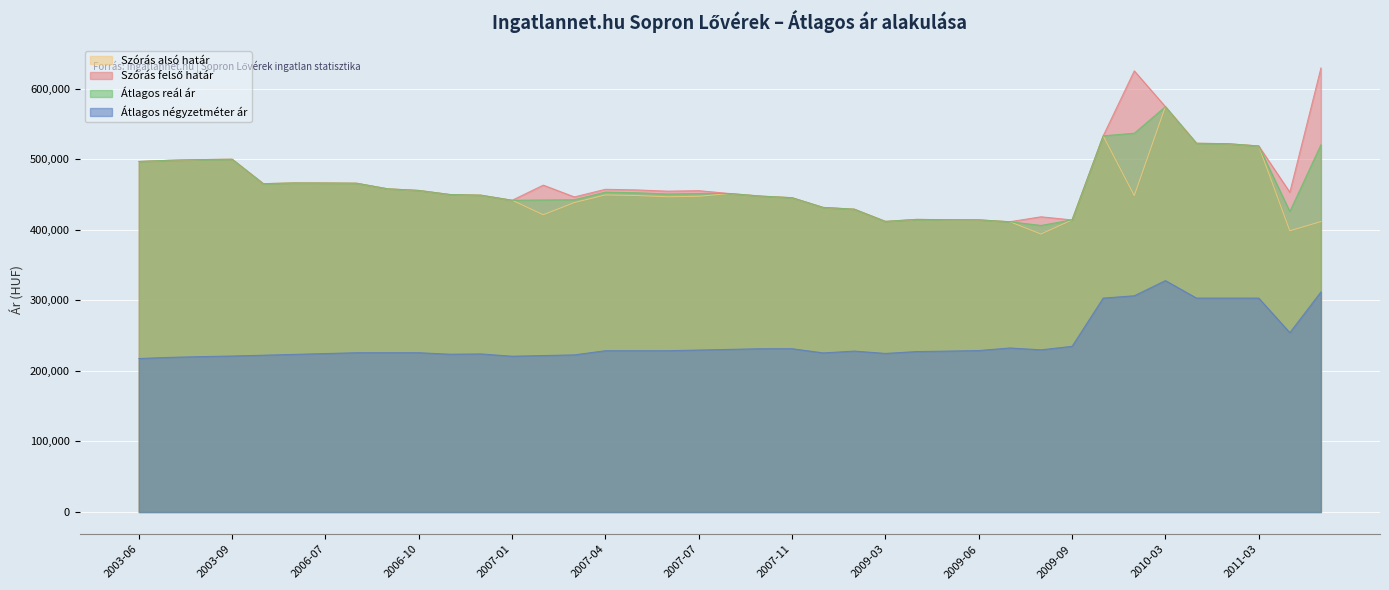

Which has a higher value, 2006-09 or 2009-04?

2006-09